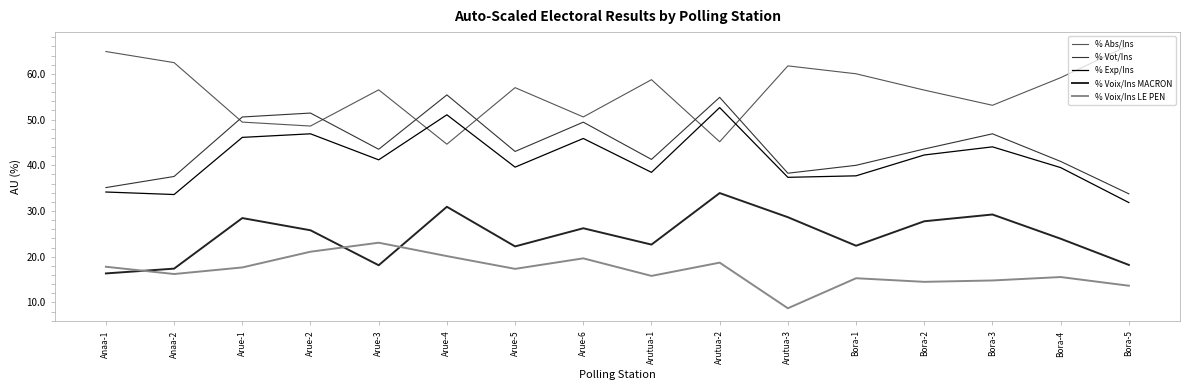

What is the difference between the % Vot/Ins values at Arue-6 and Anaa-2?

11.9